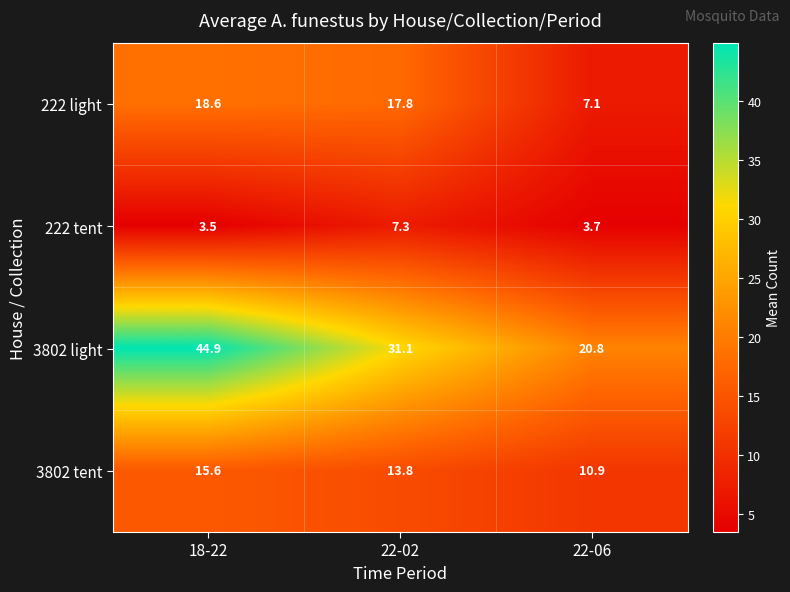

The 222 light series shows 12.3 at 22-02. True or false?

False